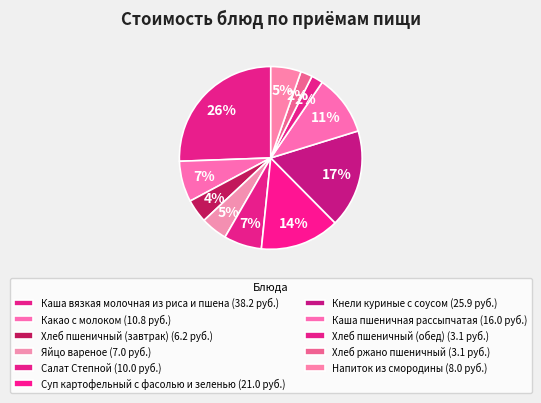

Is it true that Каша вязкая молочная из риса и пшена is 26% of the pie?

True